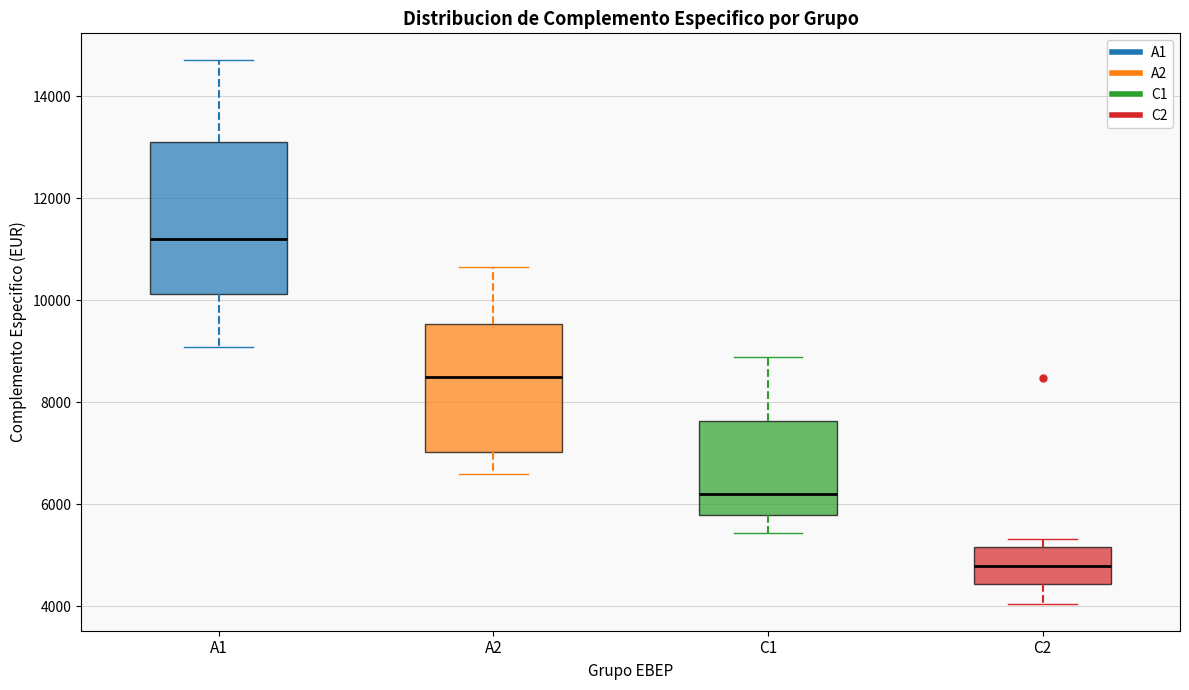

Where does the median line of the box for A1 sit on the y-axis? The values are not printed on the chart, so give them approximately, as read against the axis.

11200